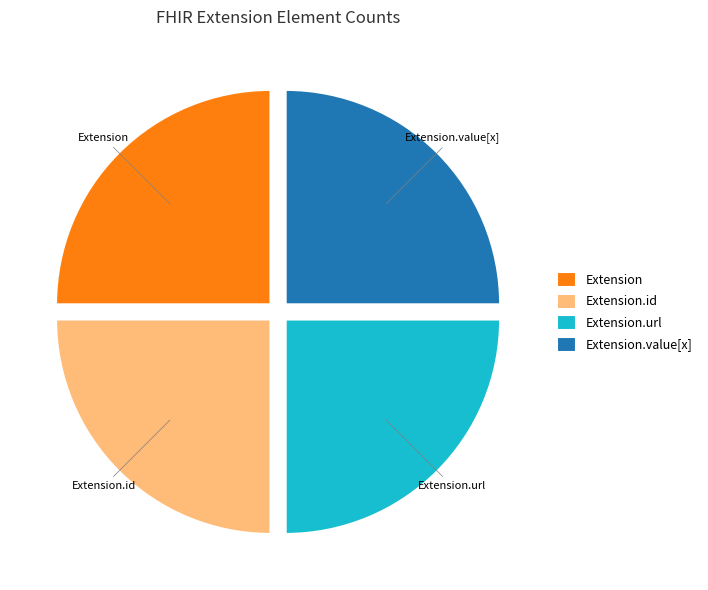

Is Extension.url the majority of the pie?

No